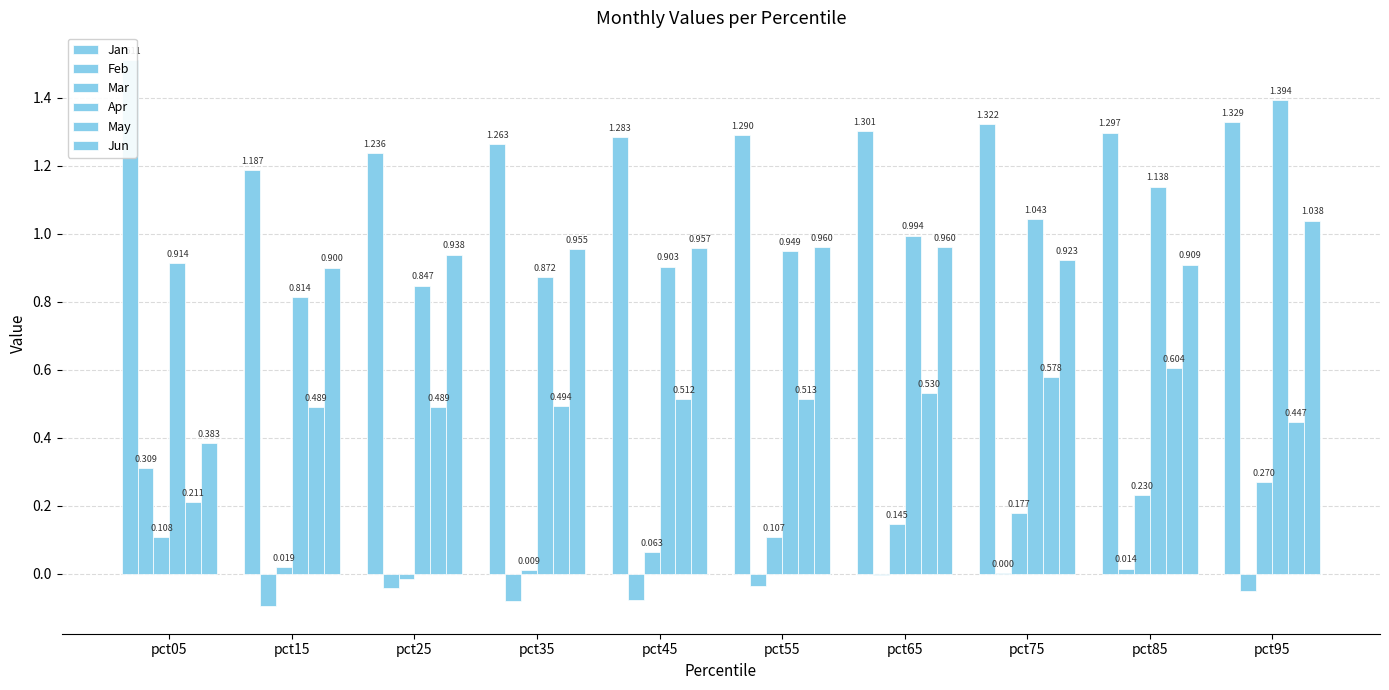

What is the average value of the Mar series?

0.1